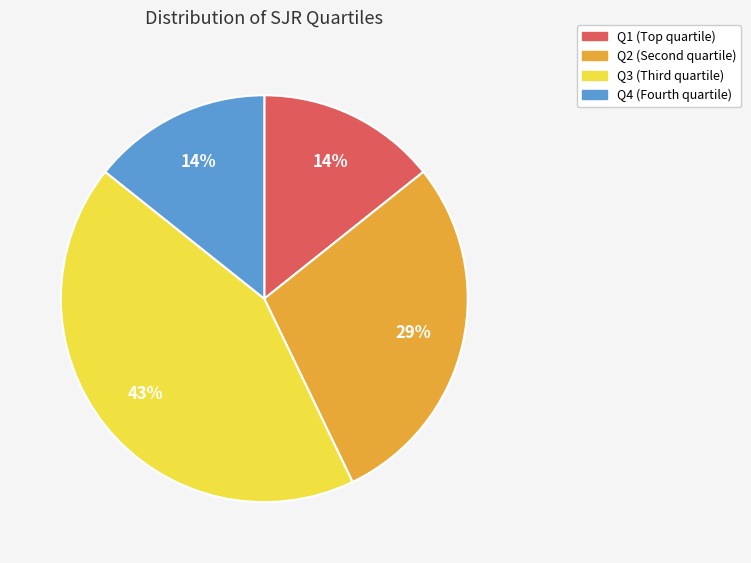

Does Q1 represent more than half of the total?

No